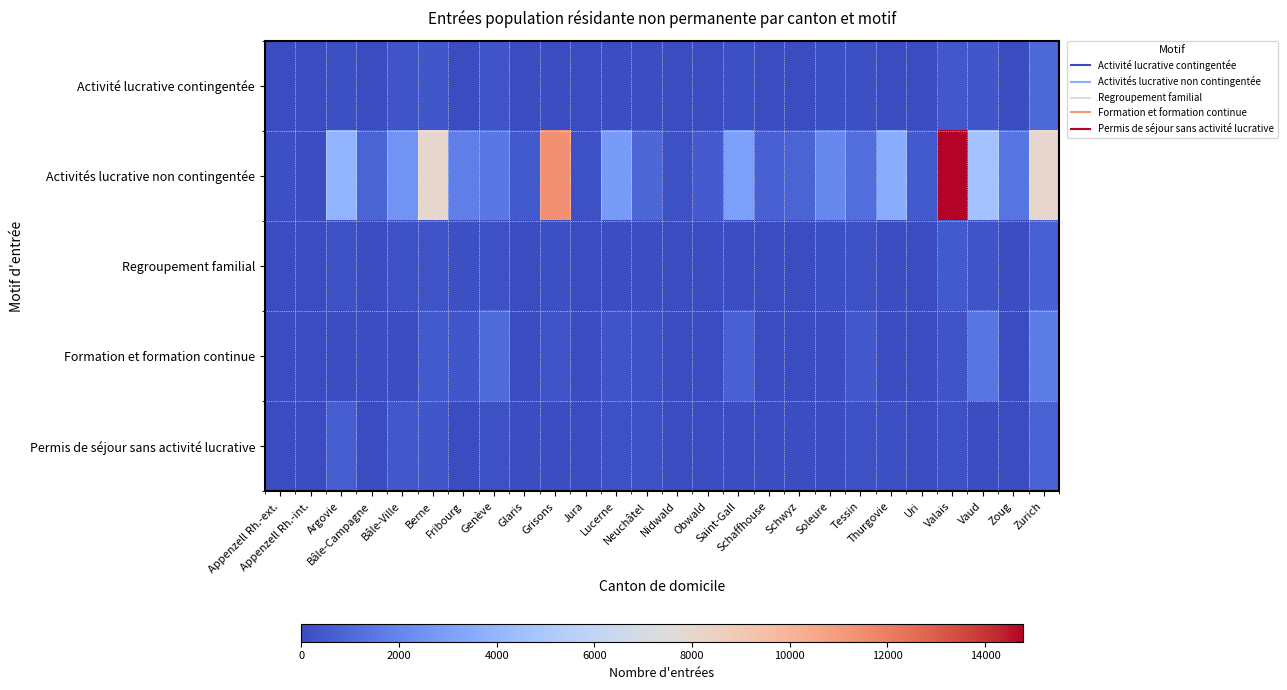

At which category is the sum across all series the highest?

Valais